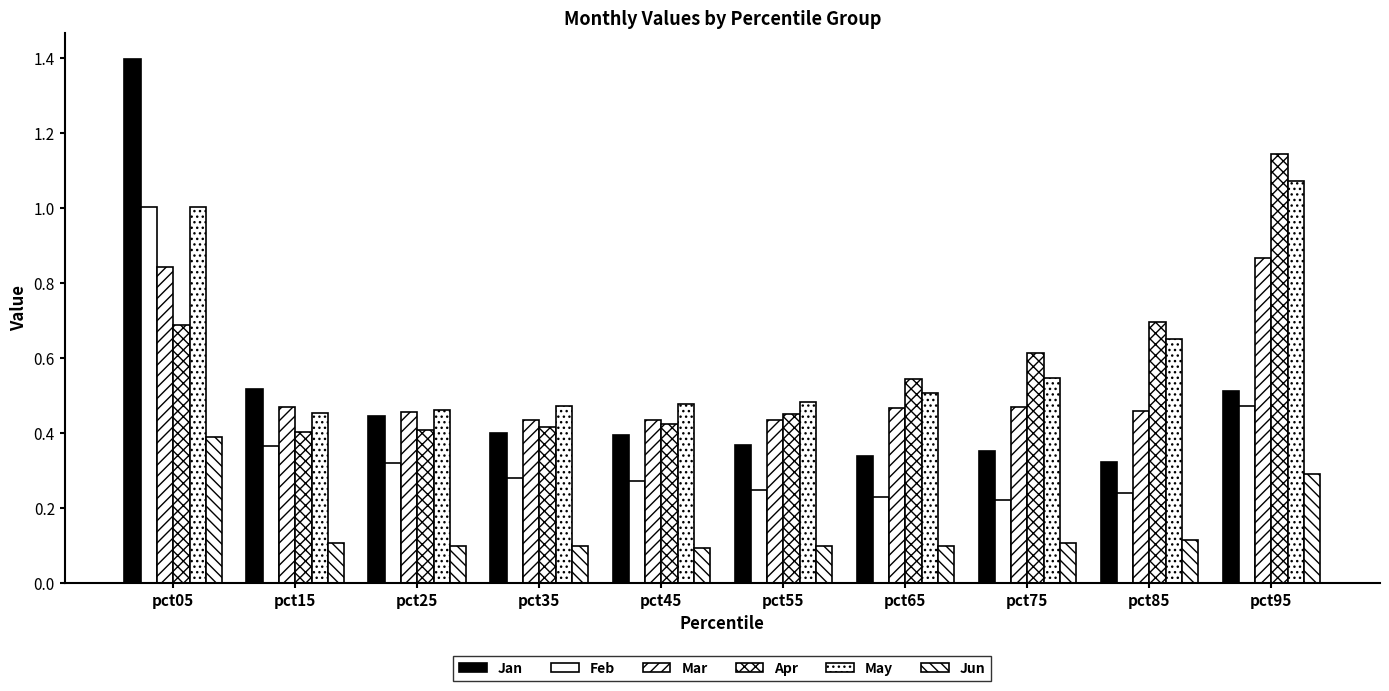

Does the chart contain any negative values?

No